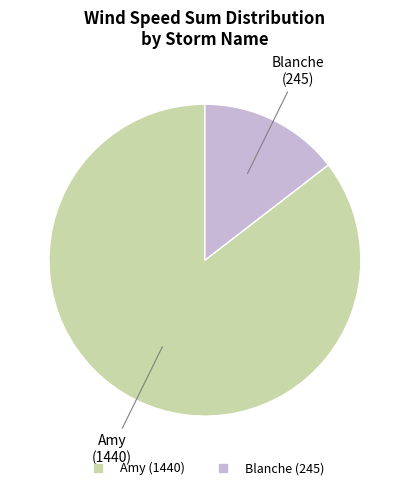

Which category has the smallest portion of the pie?

Blanche